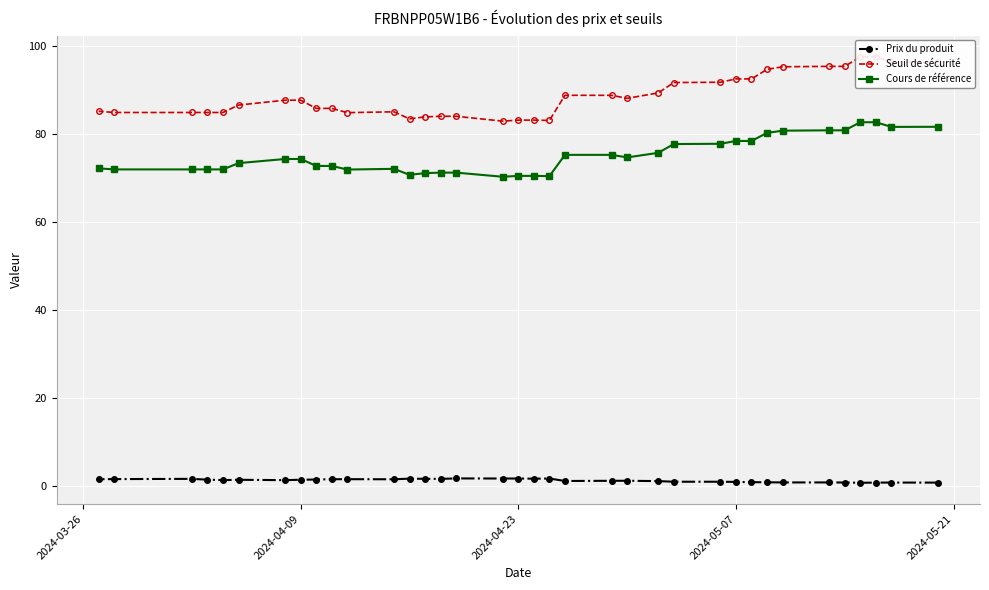

How many interior local valleys does the Prix du produit series have?

7